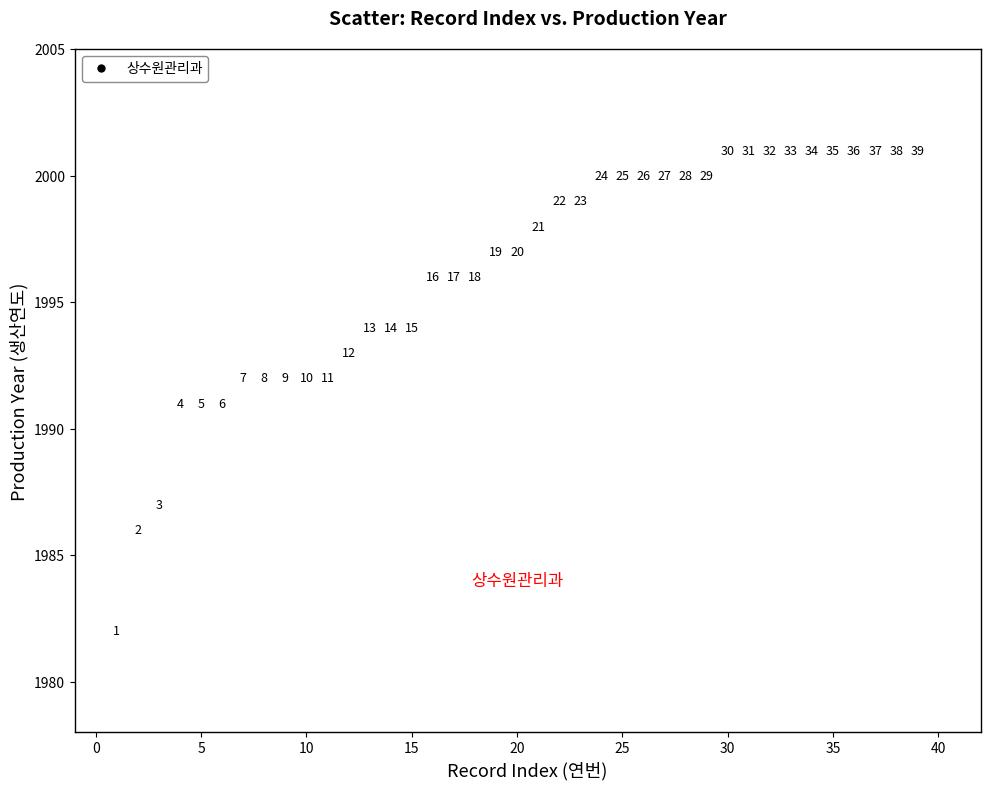

What is the range of X values (max minus min)?

38